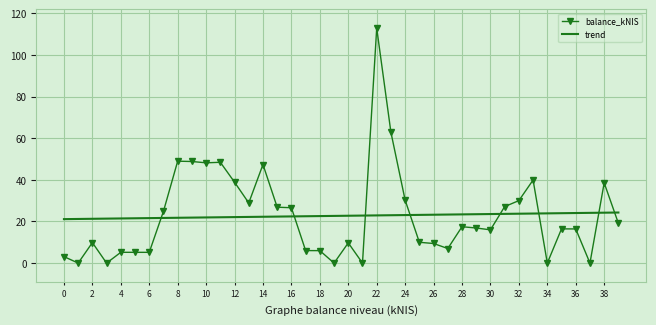

What is the minimum value for trend?

21.1